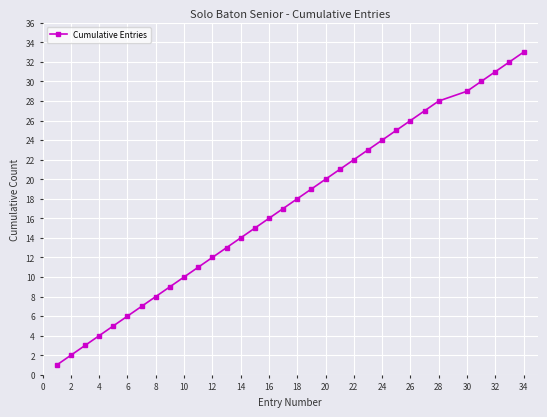

What is the greatest value displayed?

33